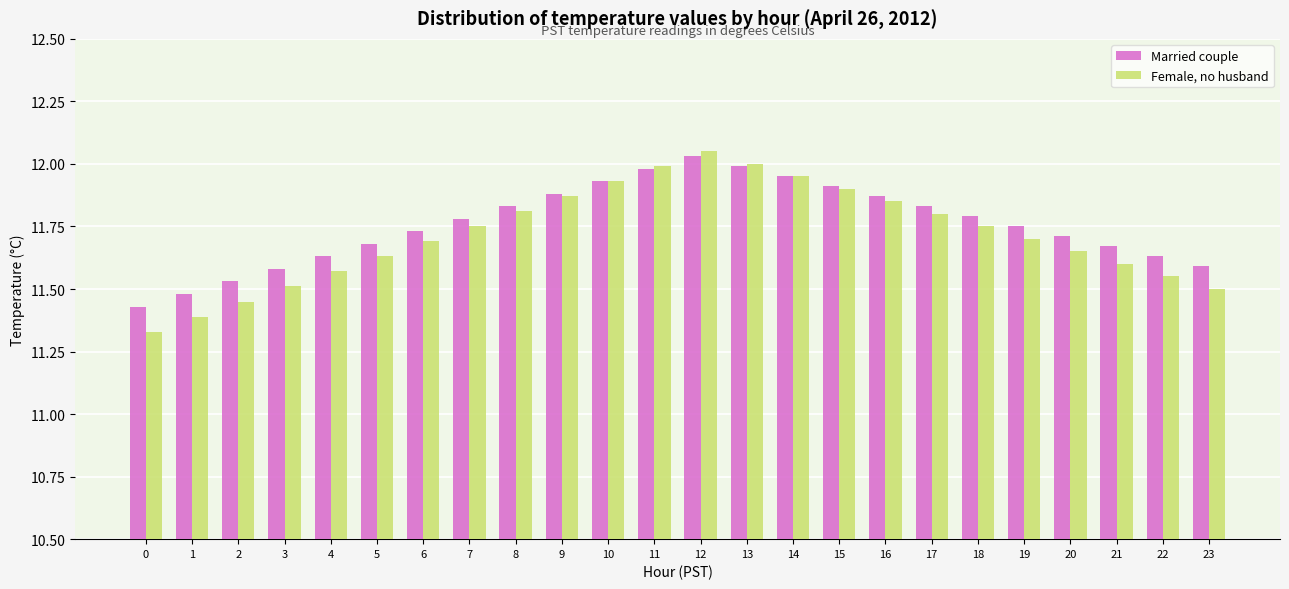

At how many categories does at least one series exceed 11?

24